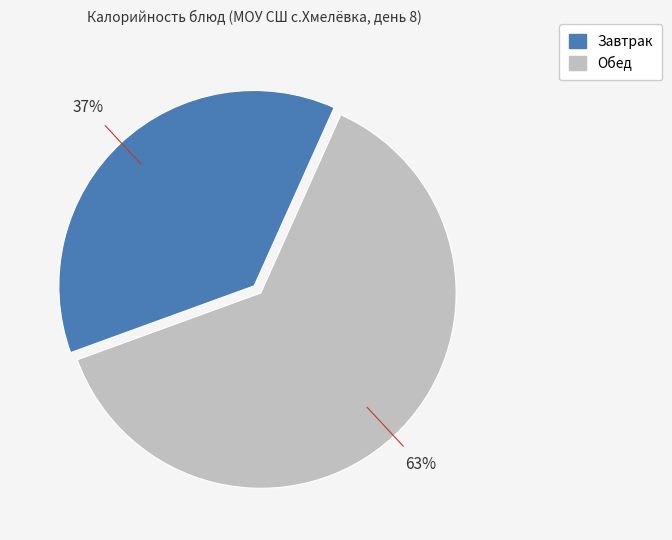

How many segments does this pie chart have?

2